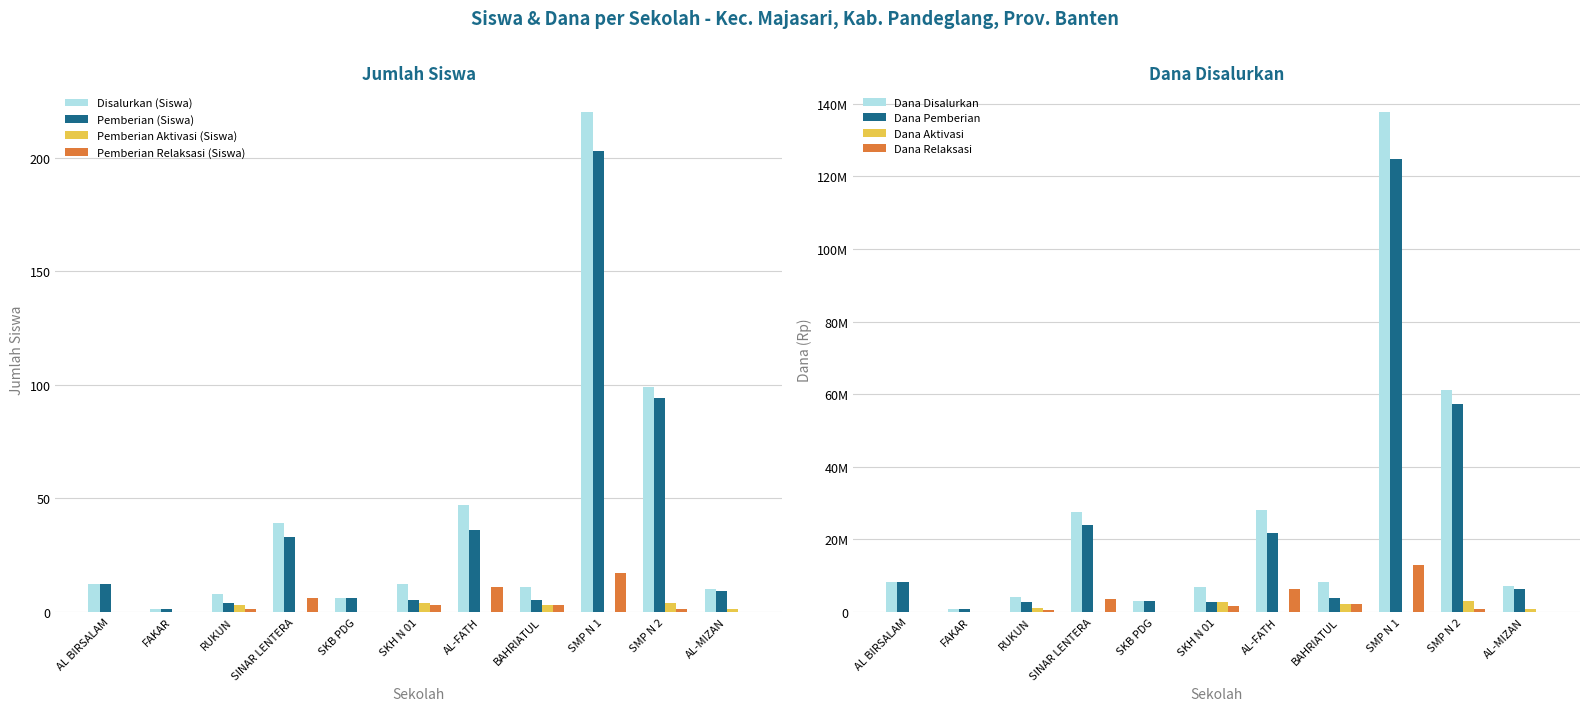

Which category has the highest value in the Pemberian Relaksasi (Siswa) series?

SMP N 1